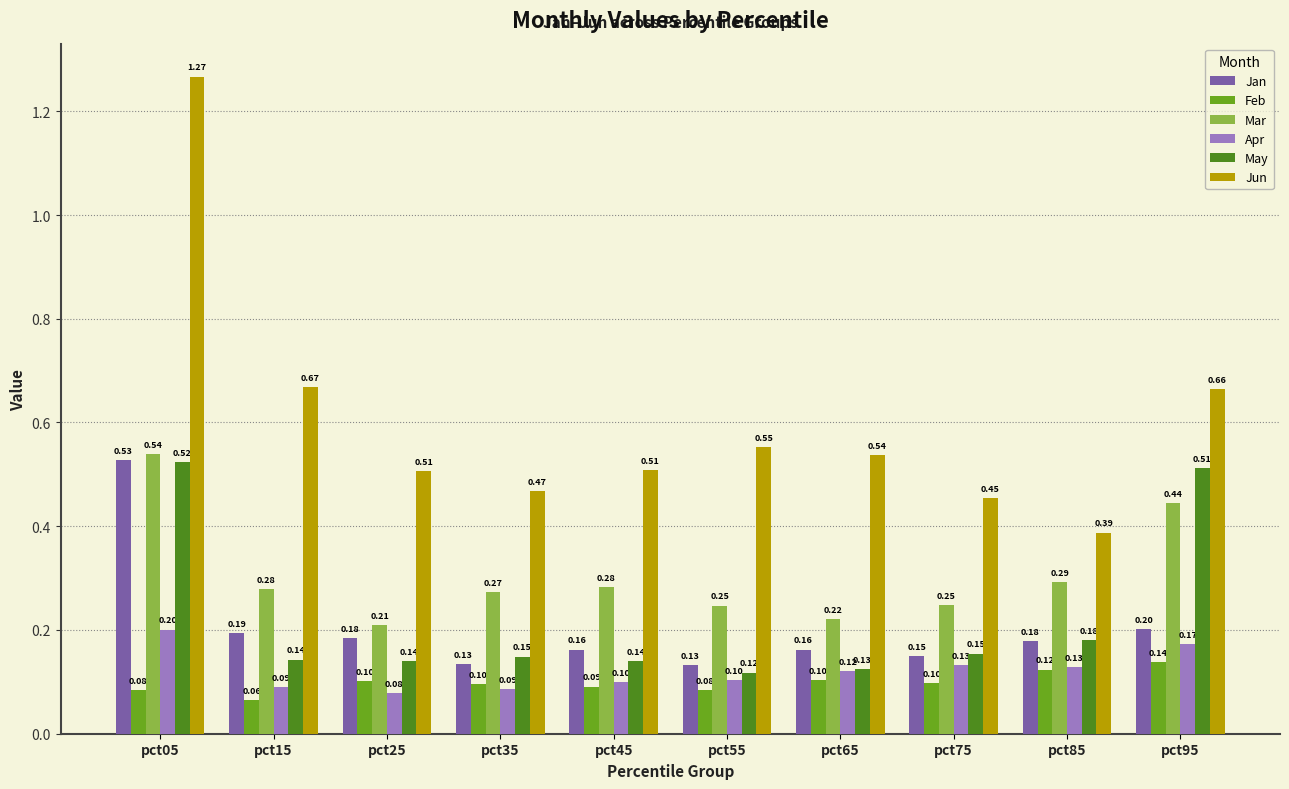

At pct15, list the series in order from smallest to largest.

Feb, Apr, May, Jan, Mar, Jun